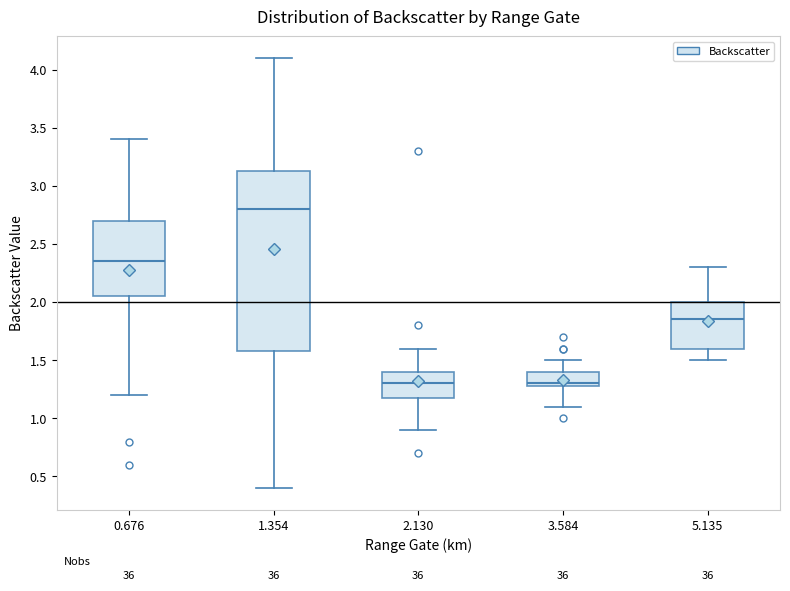

Reading left to right, transcribe this box plot: for each box, give where its median line is, the range the box spans, and where its two whiskers end, as read against the y-axis. The values are not printed on the chart, so give them approximately, as read against the axis.

0.676: median 2.35, box 2.05 to 2.70, whiskers 1.20 to 3.40
1.354: median 2.80, box 1.60 to 3.15, whiskers 0.40 to 4.10
2.130: median 1.30, box 1.20 to 1.40, whiskers 0.90 to 1.60
3.584: median 1.30 (just above the box's lower edge), box 1.30 to 1.40, whiskers 1.10 to 1.50
5.135: median 1.85, box 1.60 to 2.00, whiskers 1.50 to 2.30